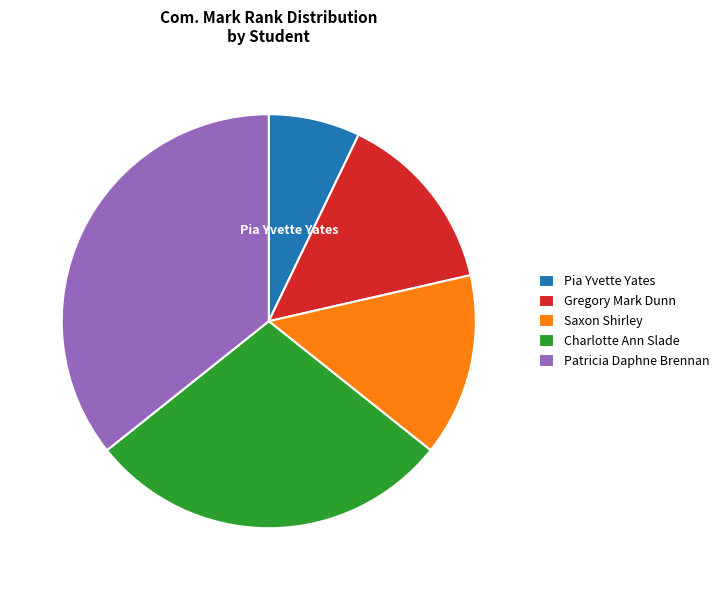

Which slice is the largest?

Patricia Daphne Brennan